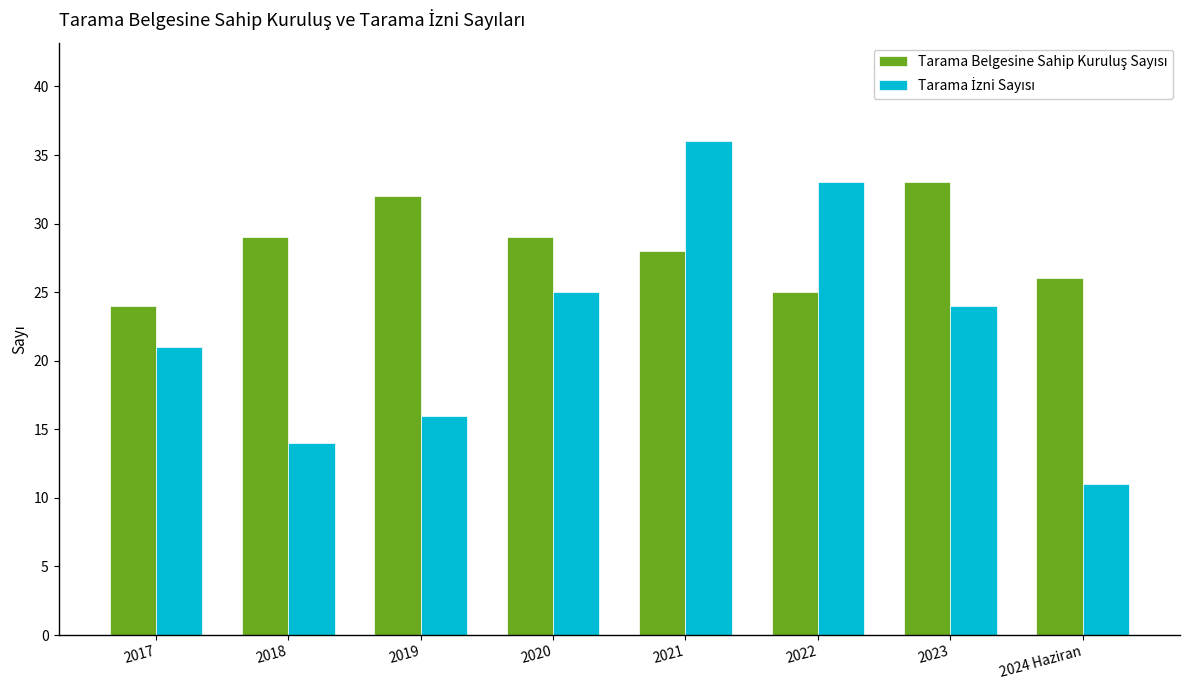

What is the label of the 7th bar from the left?

2023